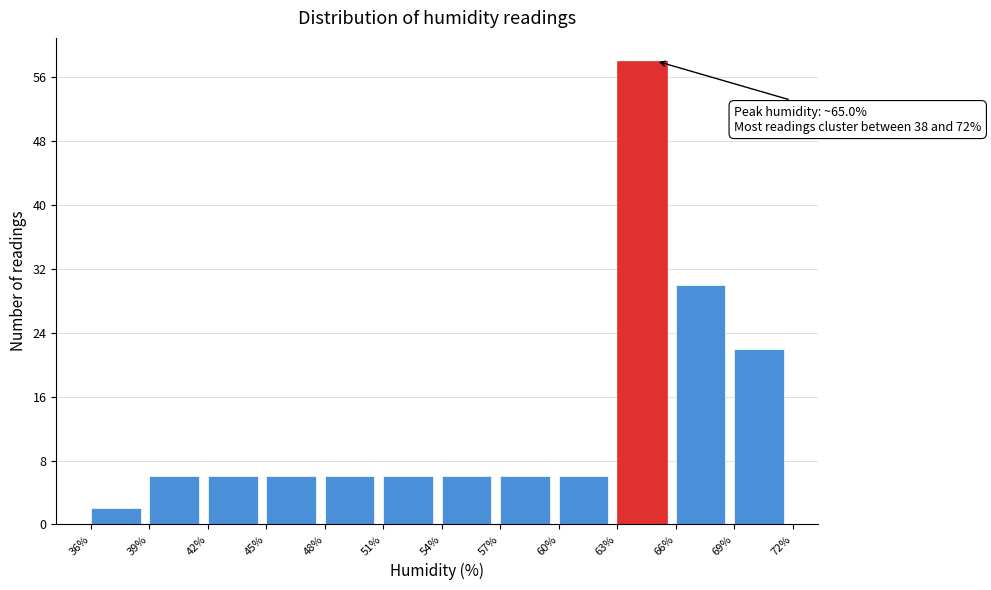

Over which range of the x-axis is the bar tallest?

63% to 66%